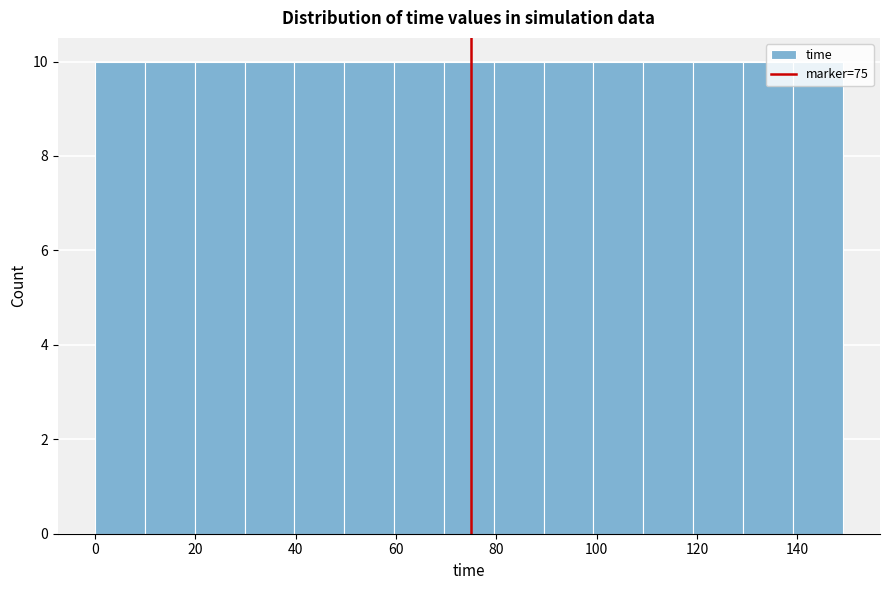

How tall is the bar that spans 140 to 150 on the x-axis? Neither the bar edges nor the heights are printed on the chart, so give them approximately, as read against the axes.

10